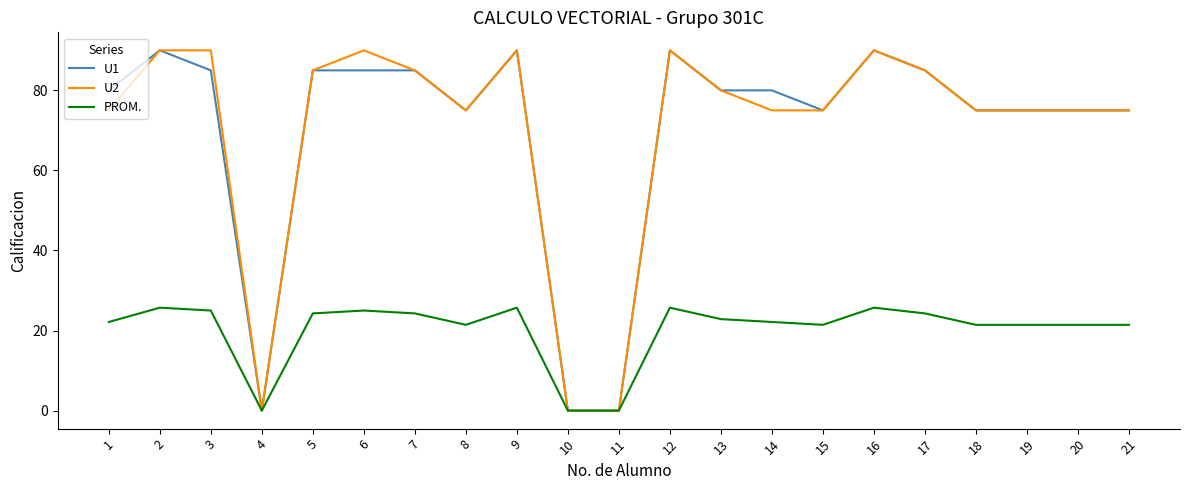

The value of U1 at 11 is 46.6. True or false?

False